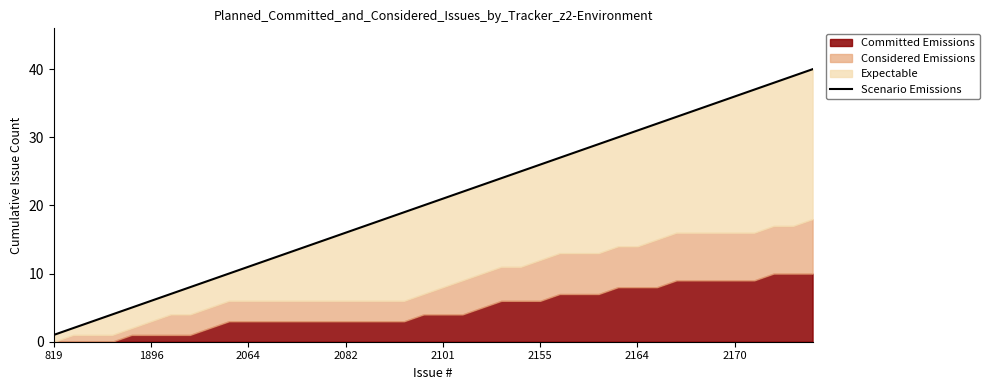

What is the greatest value displayed?

40